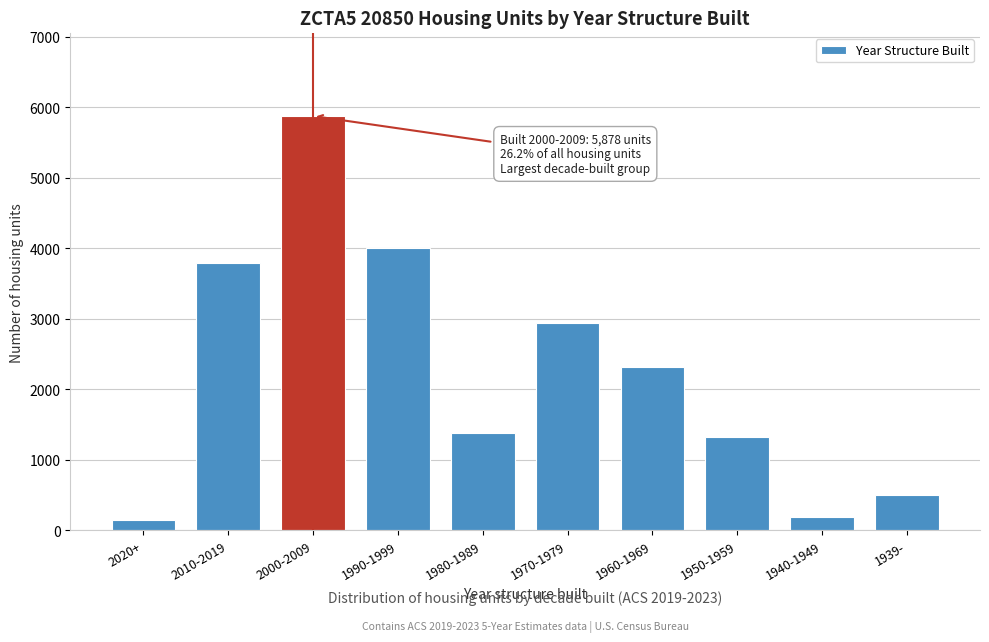

Reading right to left, transcribe all the data shown in this chart.

1939-=499	1940-1949=188	1950-1959=1320	1960-1969=2323	1970-1979=2944	1980-1989=1381	1990-1999=4002	2000-2009=5878	2010-2019=3789	2020+=144